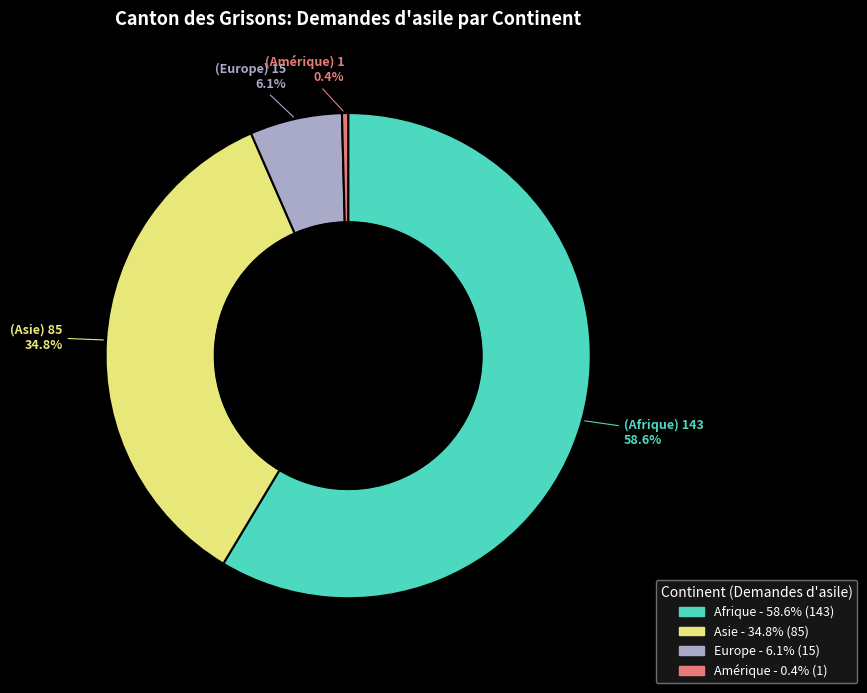

Is there a majority slice in this chart?

Yes